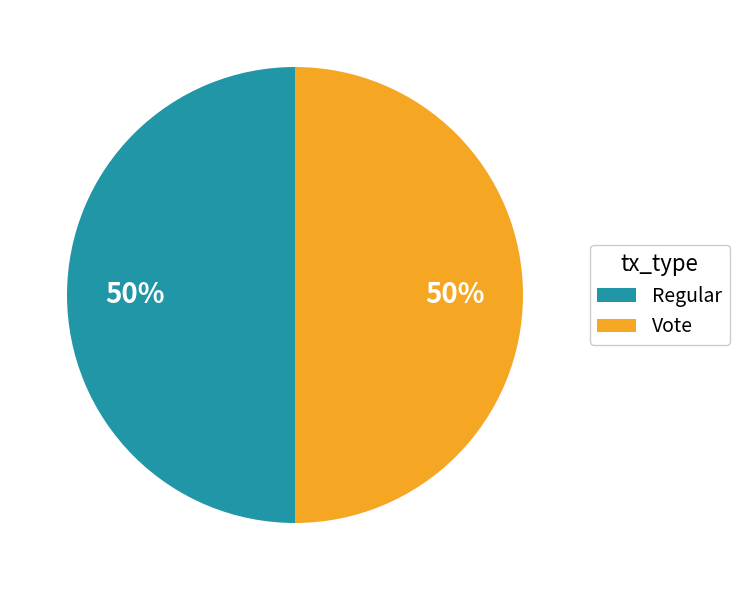

What percentage is the Vote slice, to the nearest percent?

50%